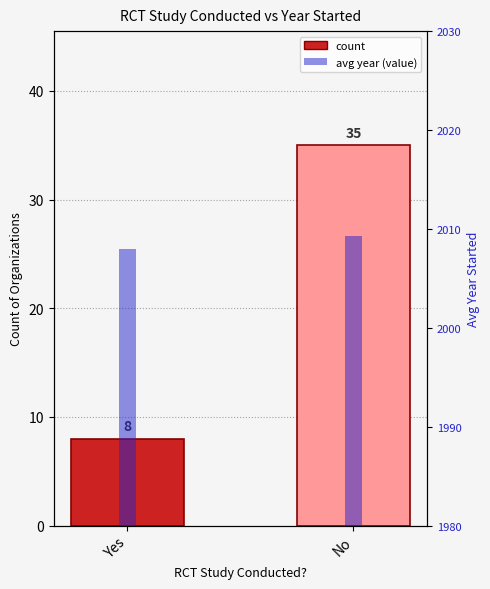

Which category has the lowest value in the avg year (value) series?

Yes